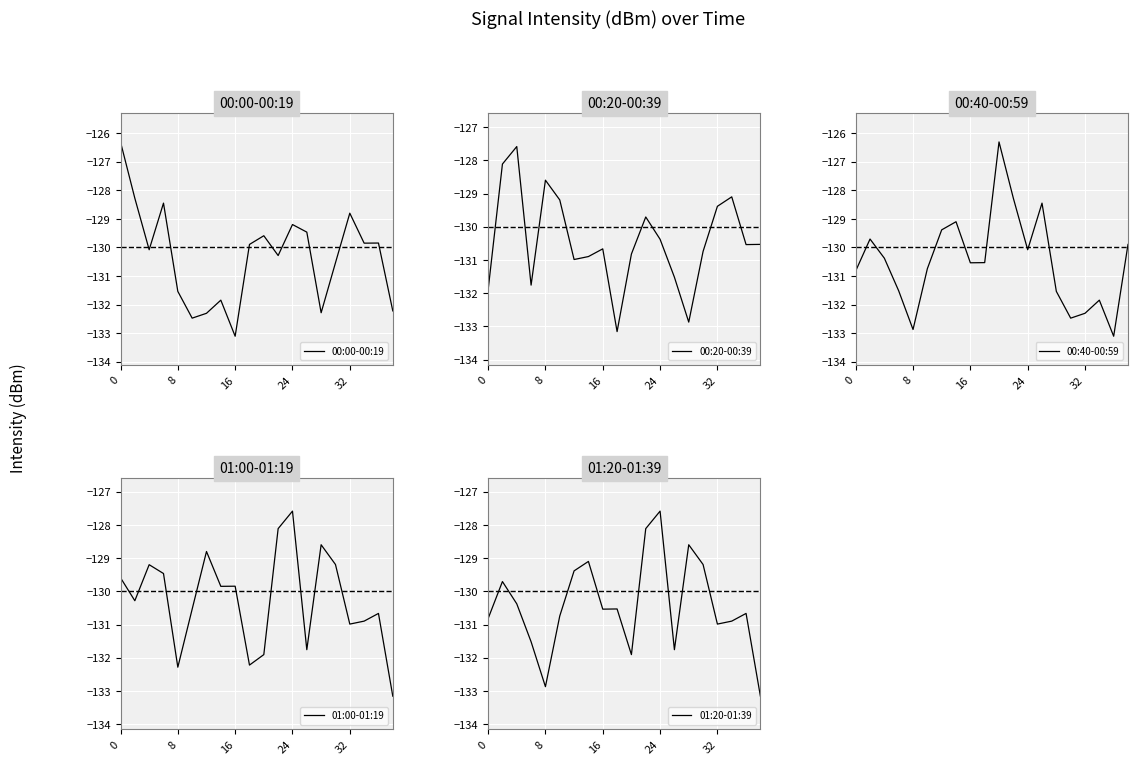

List the series in order of their peak value, lowest first.

00:20-00:39, 01:00-01:19, 01:20-01:39, 00:00-00:19, 00:40-00:59